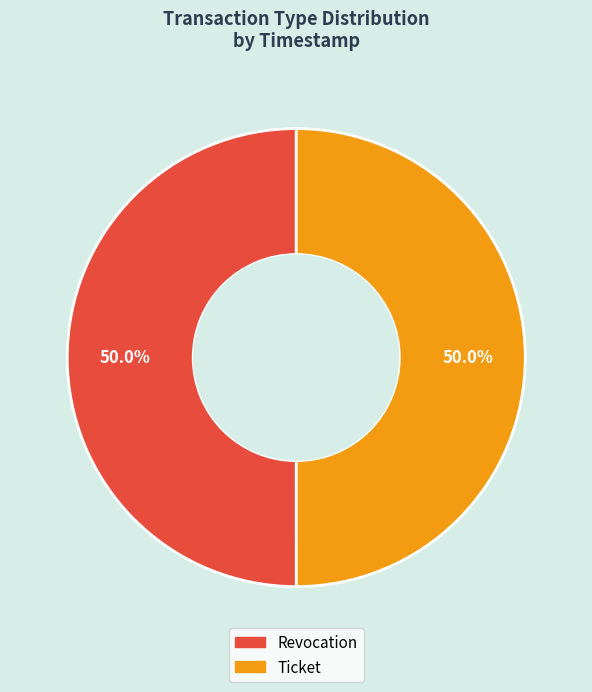

The Revocation slice represents 50% of the pie. True or false?

True